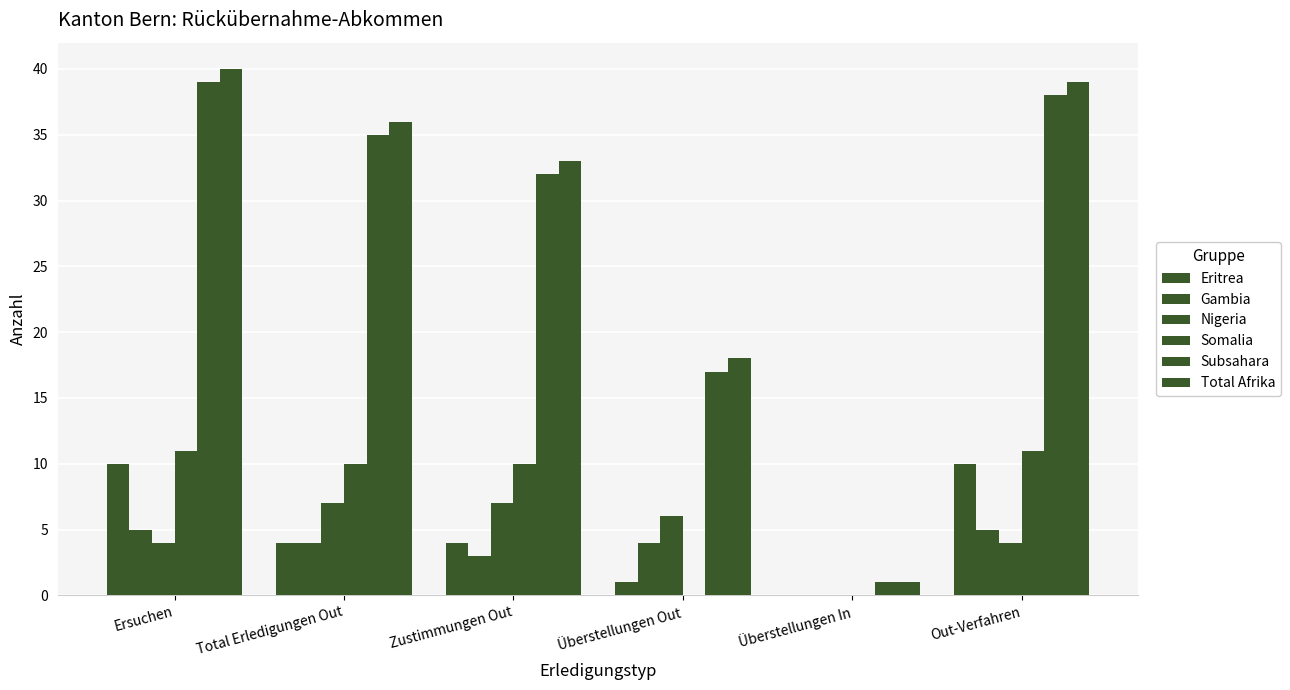

What is the label of the 6th bar from the right?

Ersuchen